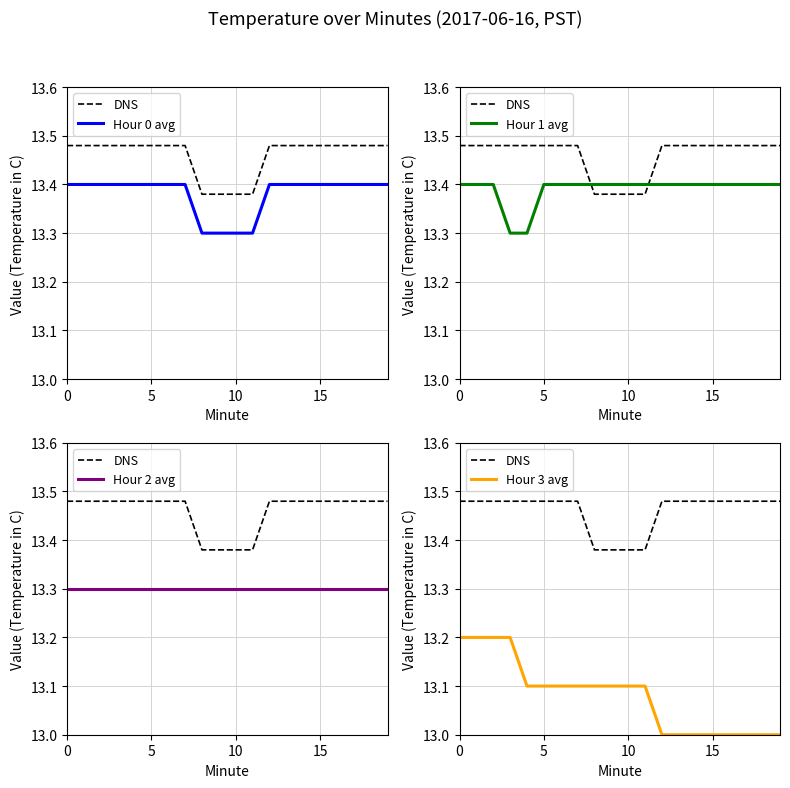

Does the chart display data point markers on the line(s)?

No